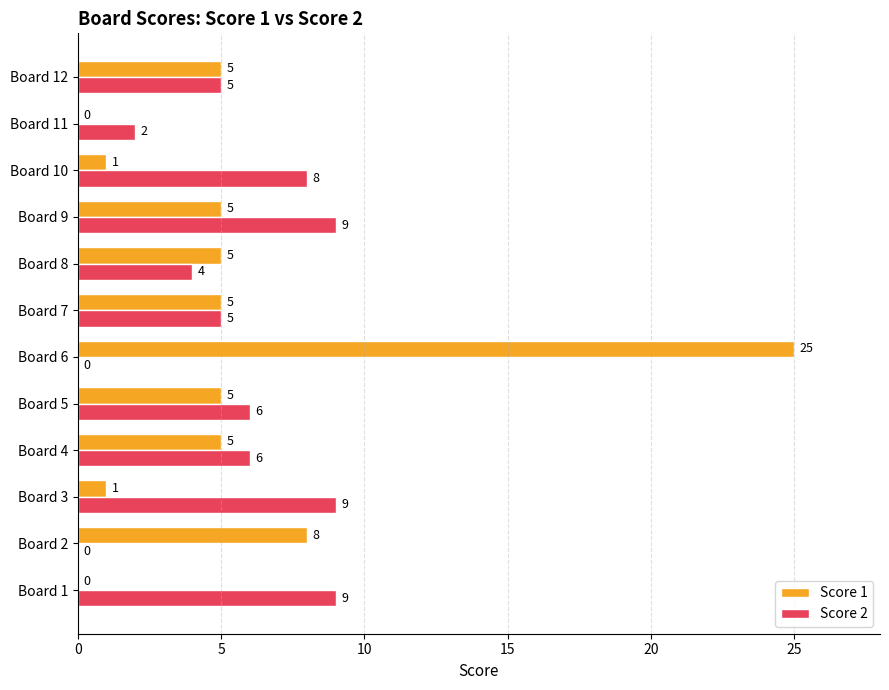

Which series changed the most between Board 6 and Board 10?

Score 1